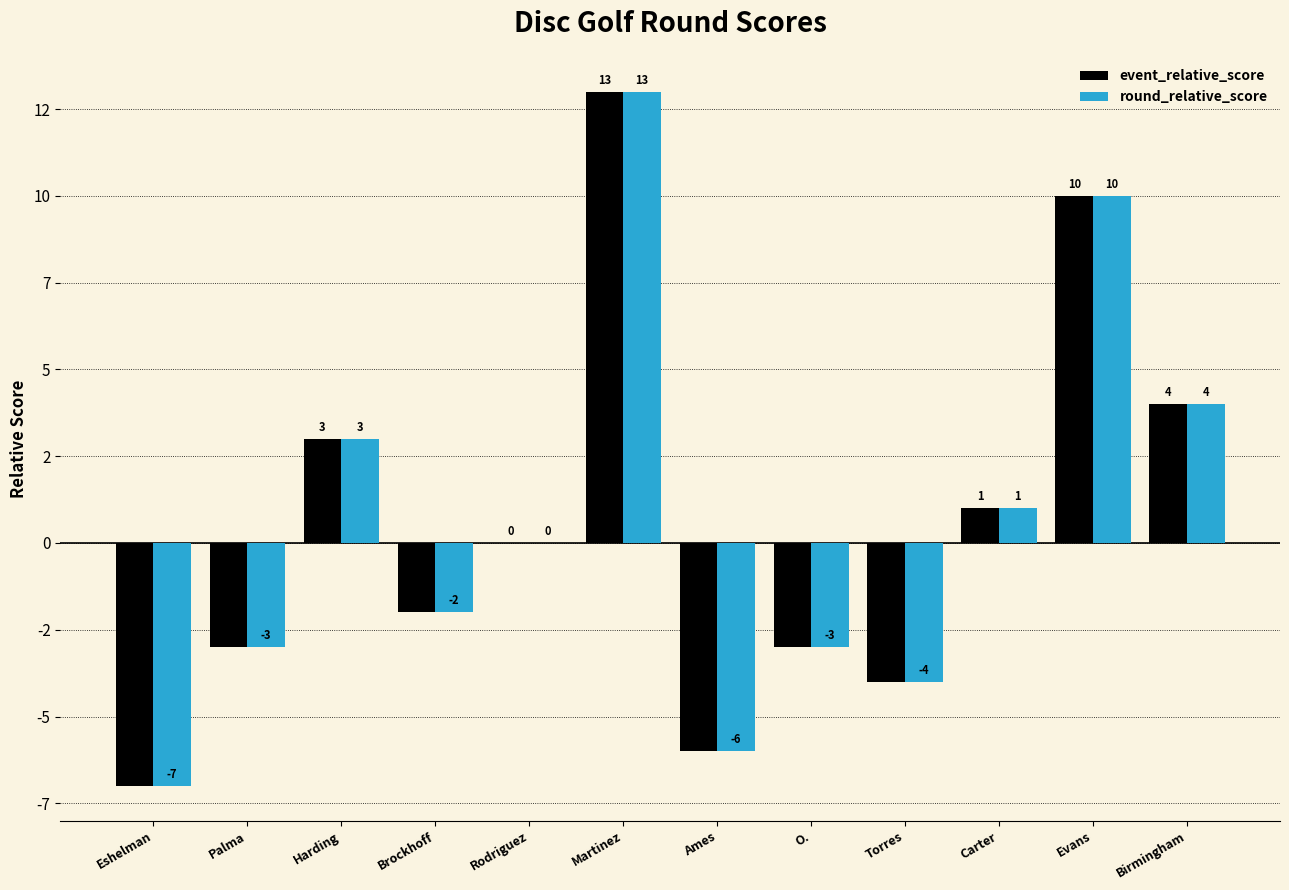

True or false: event_relative_score has a value of 5 at Harding.

False